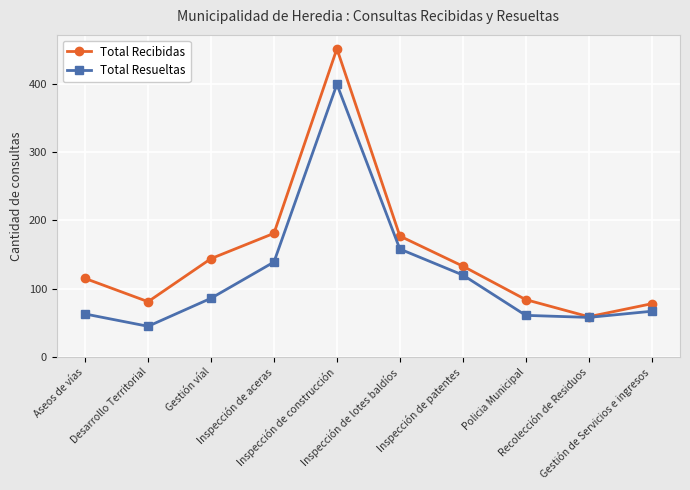

Where is the first local maximum for Total Resueltas?

Inspección de construcción